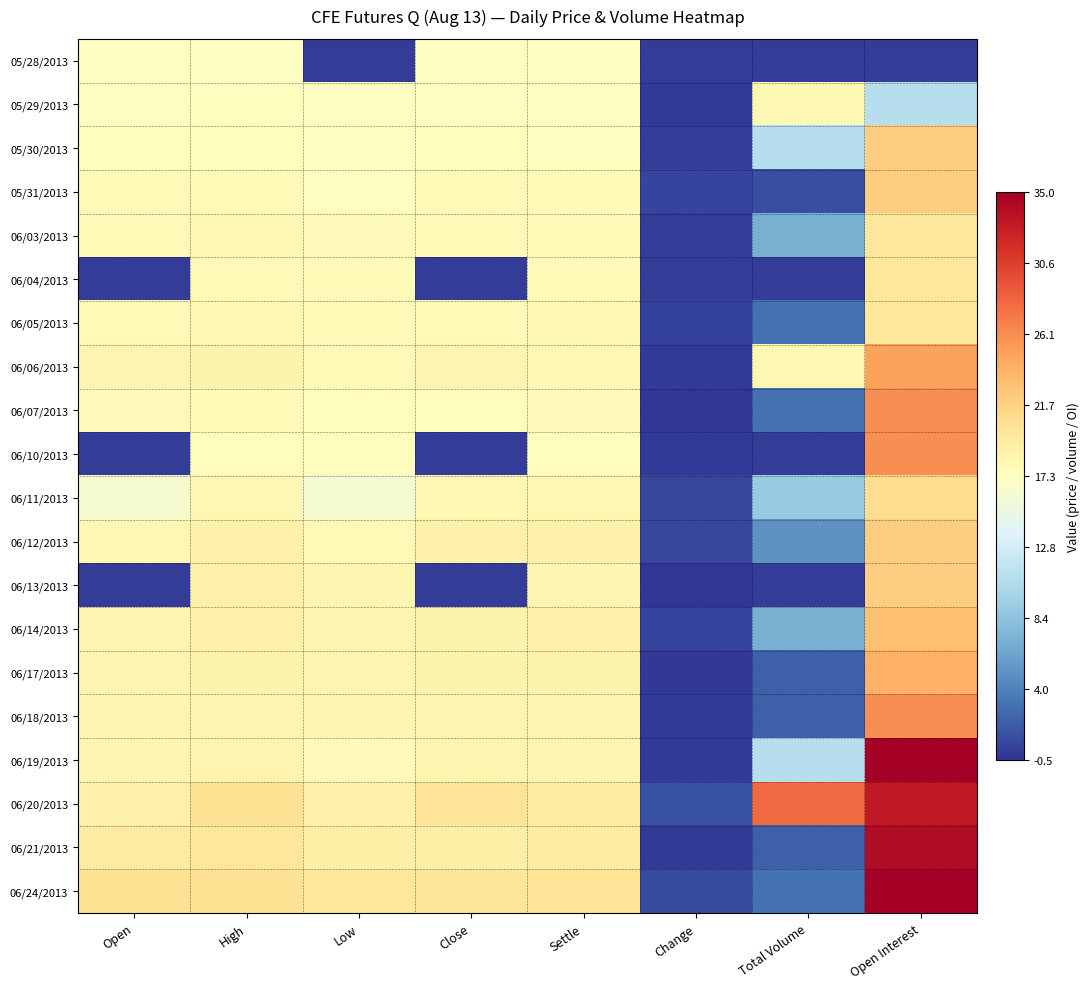

Rank the series at High from lowest to highest value.

05/28/2013, 05/29/2013, 05/30/2013, 06/10/2013, 06/07/2013, 05/31/2013, 06/04/2013, 06/03/2013, 06/05/2013, 06/11/2013, 06/18/2013, 06/19/2013, 06/06/2013, 06/17/2013, 06/12/2013, 06/13/2013, 06/14/2013, 06/21/2013, 06/20/2013, 06/24/2013